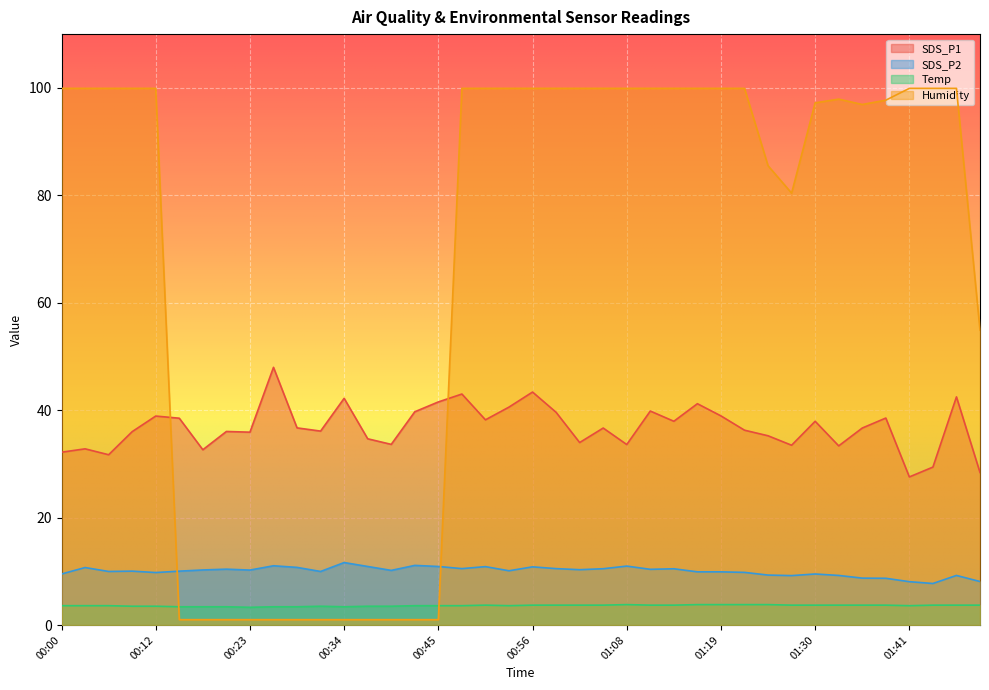

The SDS_P1 series shows 7.9 at 00:23. True or false?

False